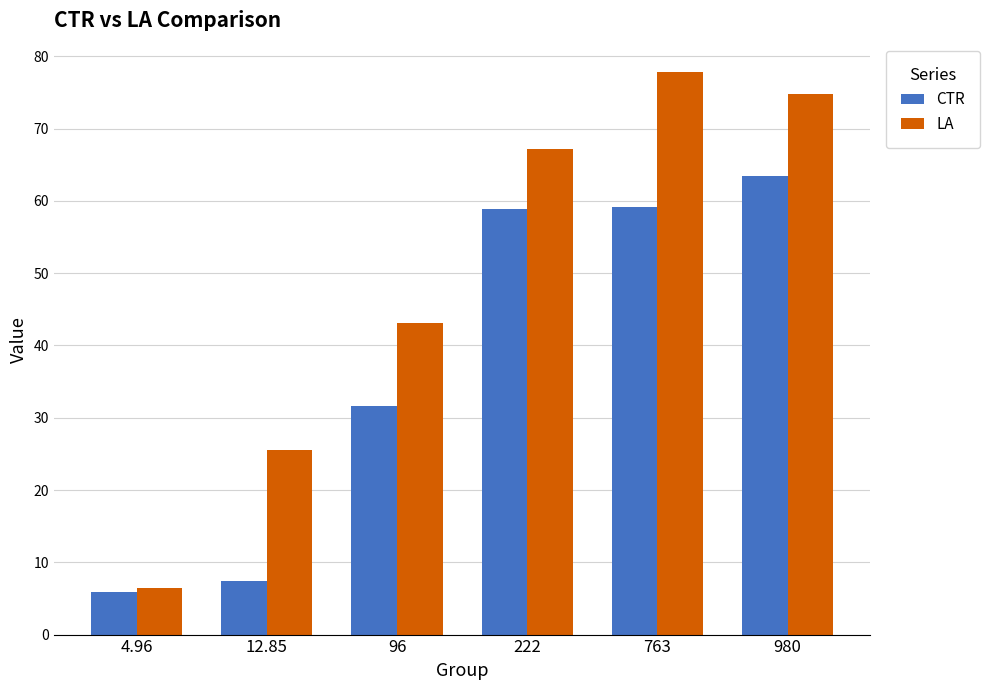

What is the average value of the LA series?

49.2